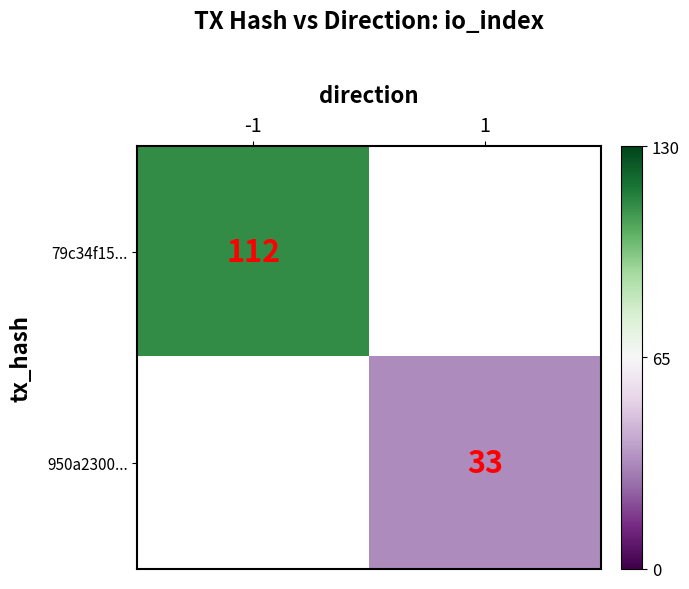

Is the value of 79c34f15... at -1 greater than the value of 950a2300... at 1?

Yes